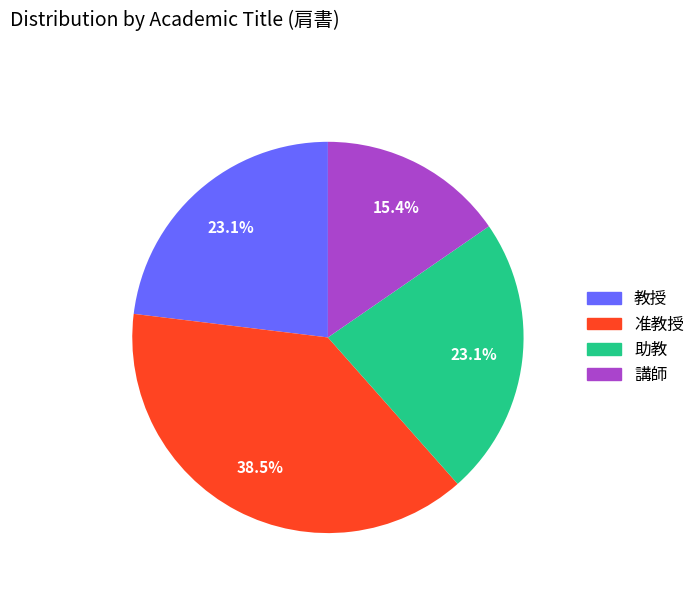

How many slices are in this pie chart?

4